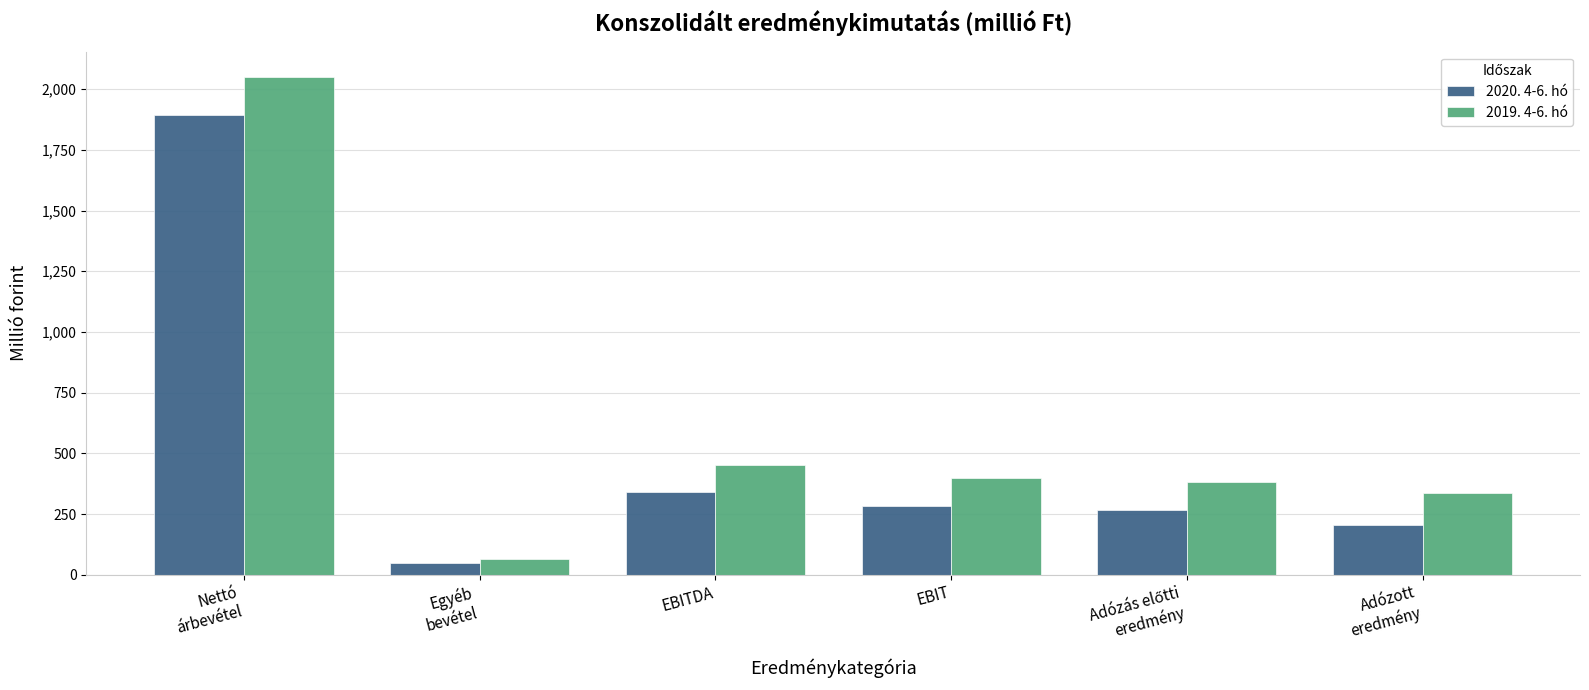

What is the difference between the maximum and minimum values in the 2020. 4-6. hó series?

1845.2